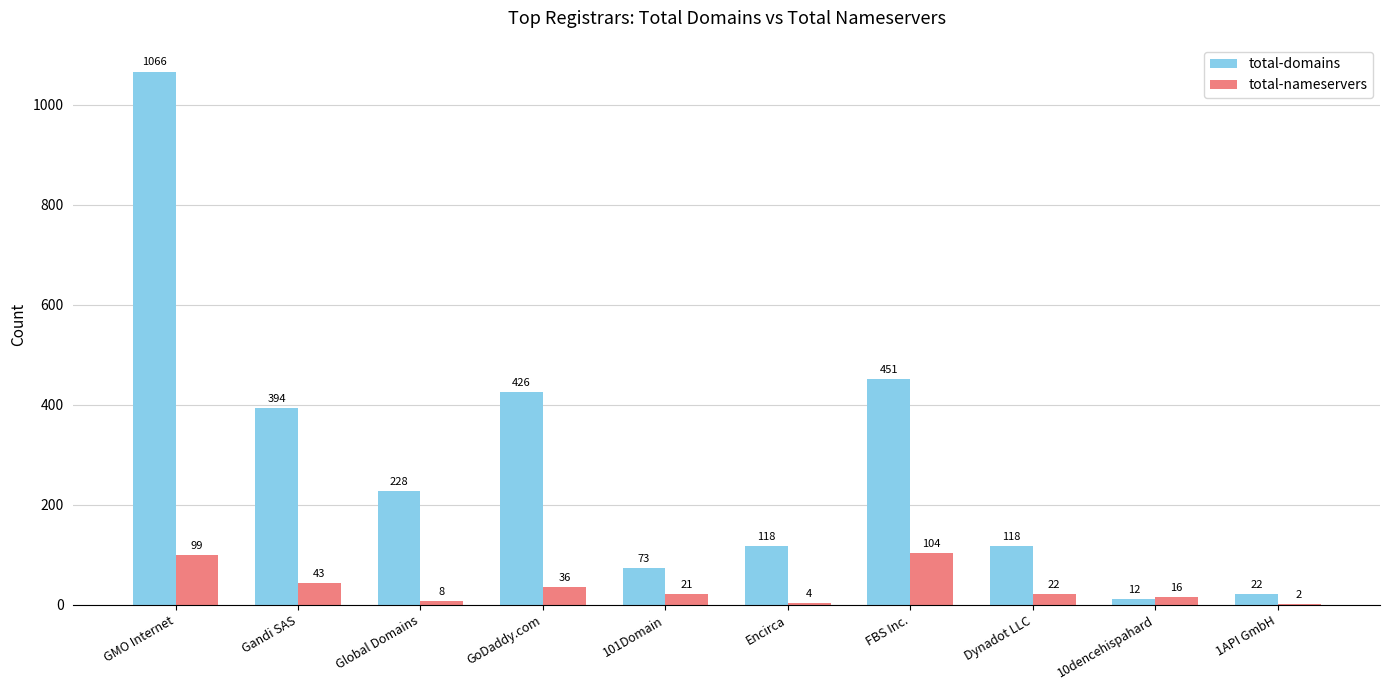

What is the approximate value of total-nameservers at Global Domains, to the nearest 5?

10